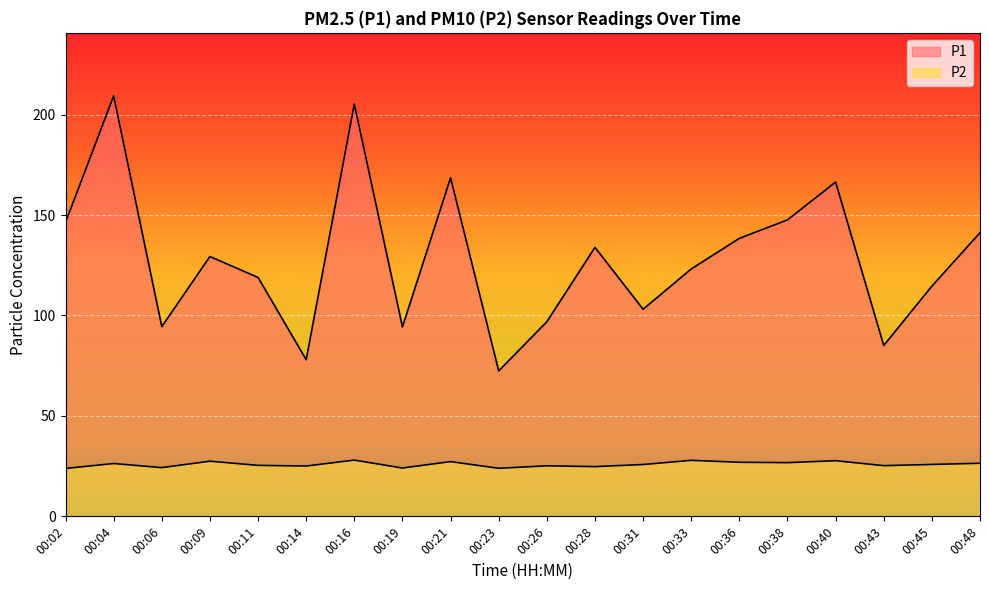

What are all the series names shown in the legend?

P1, P2